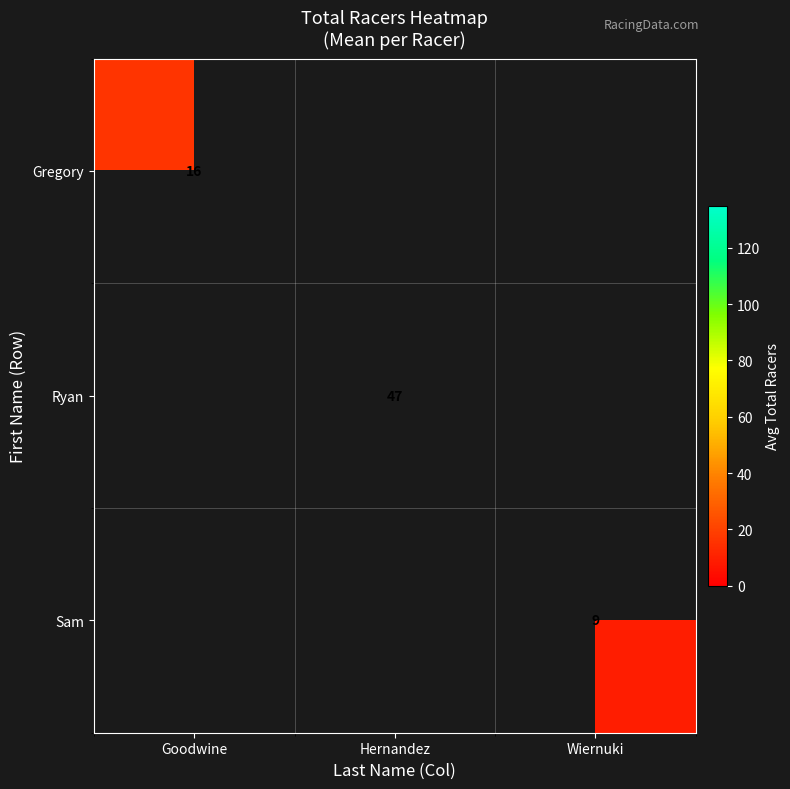

Count the number of categories in the chart.

3